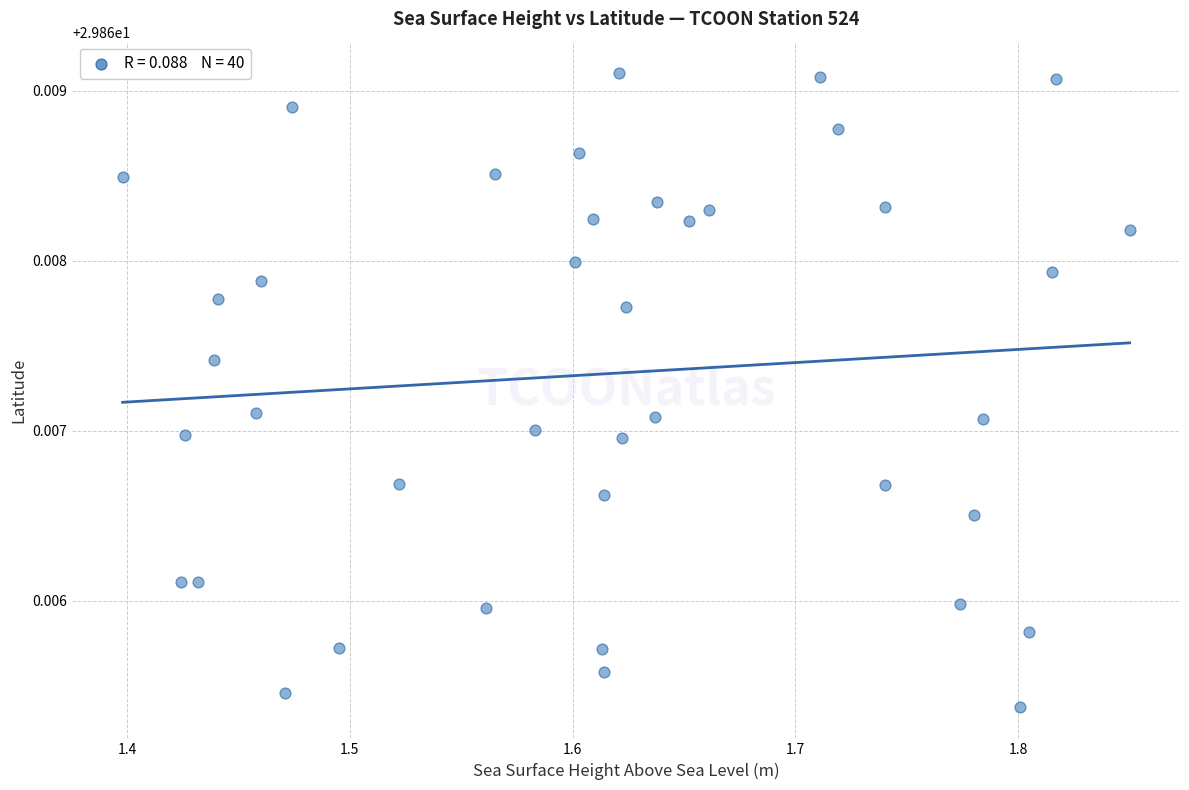

What is the range of X values (max minus min)?

0.5